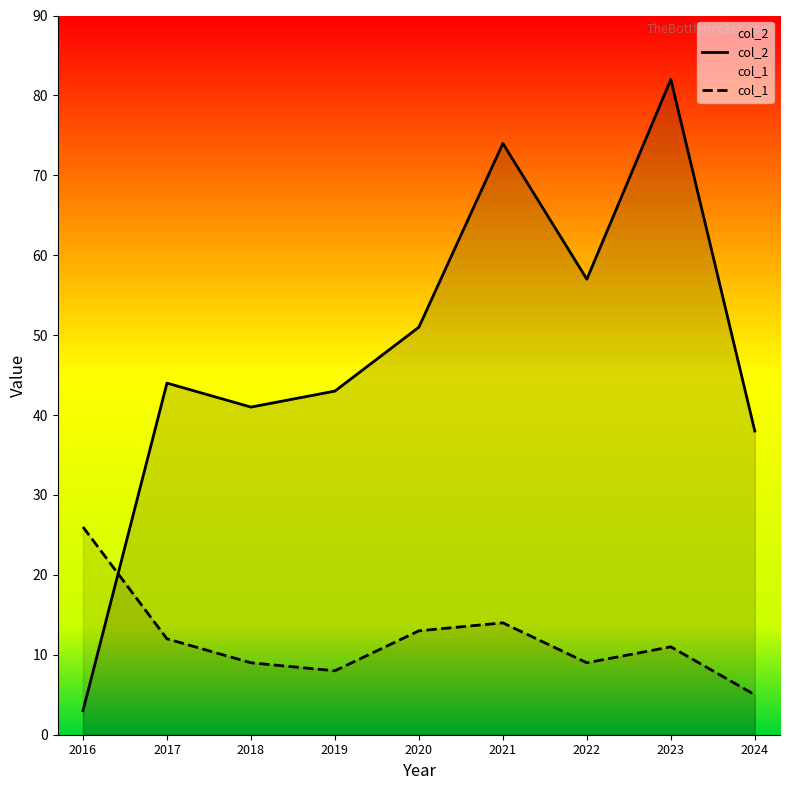

At which category is the sum across all series the highest?

2023